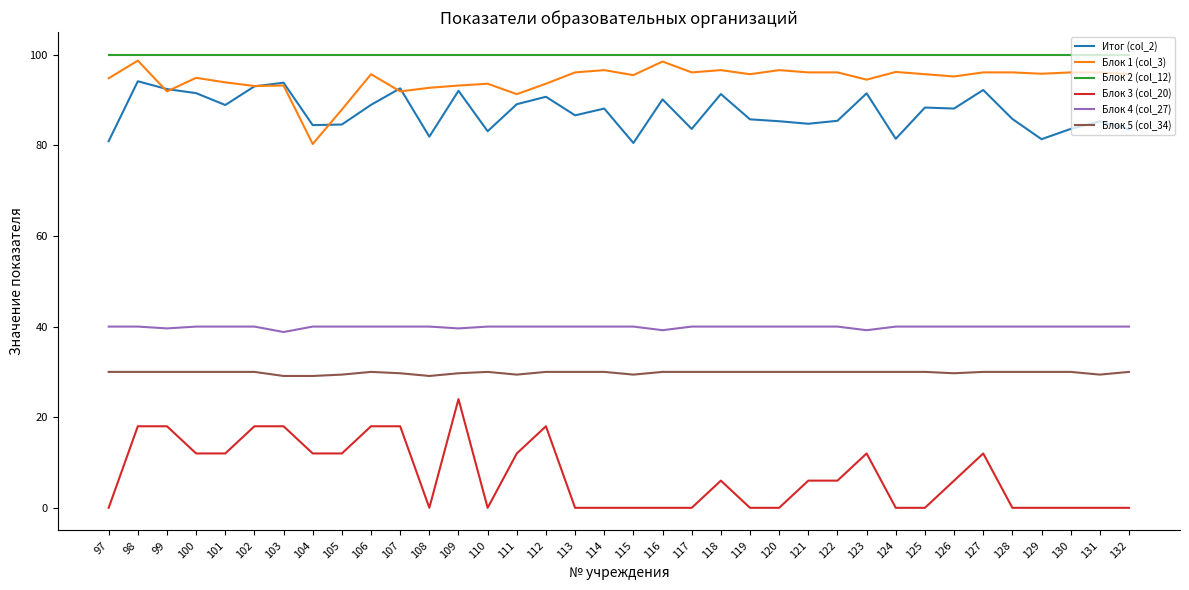

Is the value of Блок 2 (col_12) at 125 greater than the value of Блок 3 (col_20) at 124?

Yes